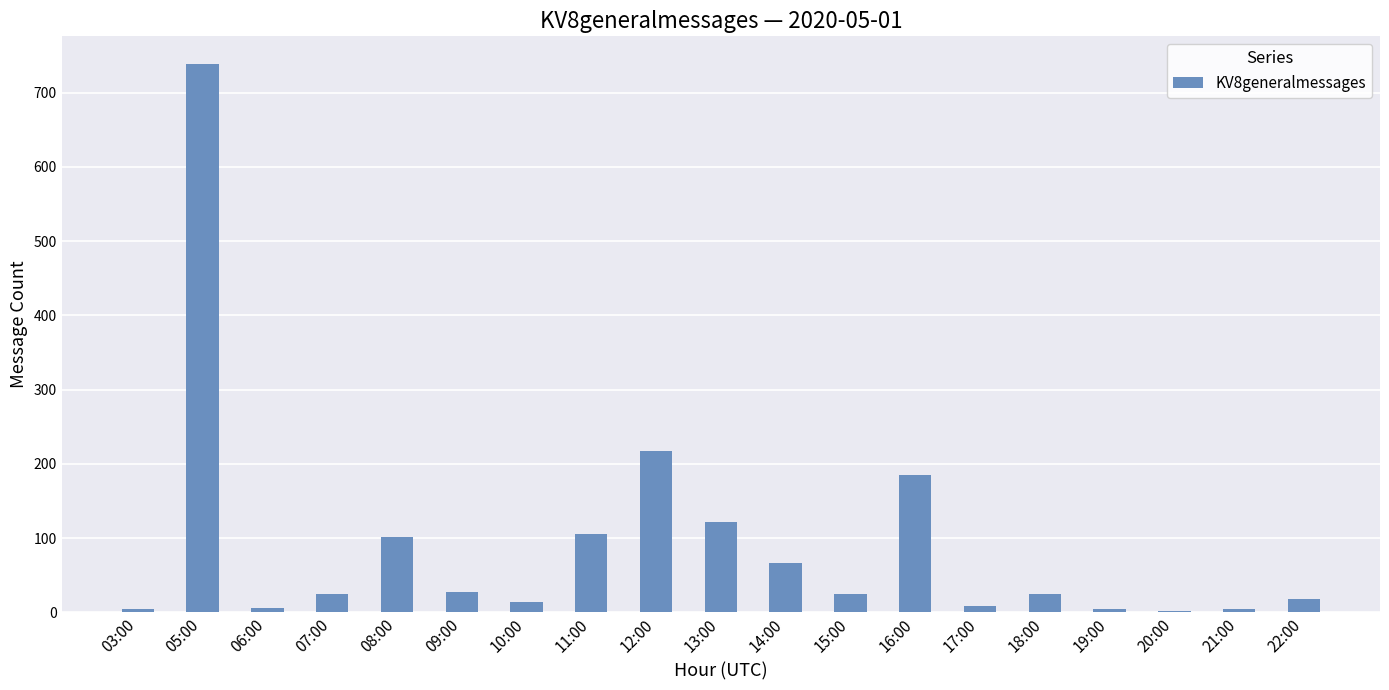

Where is the data nearest to the value 370?

12:00